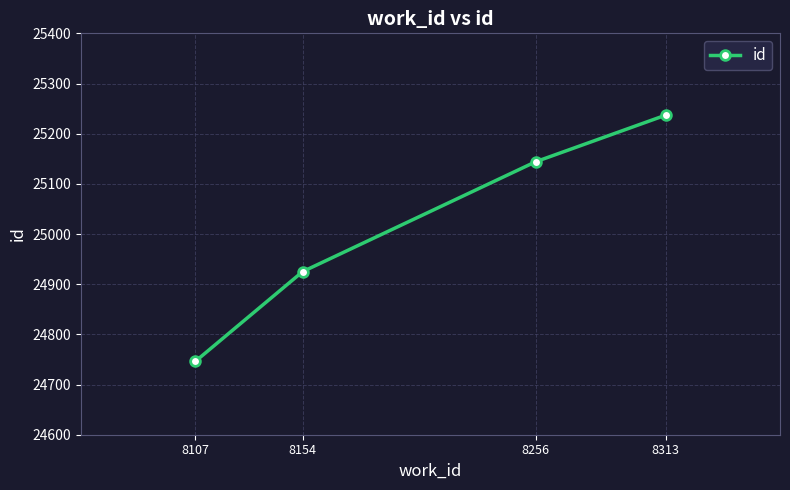

Which has a higher value, 8154 or 8107?

8154